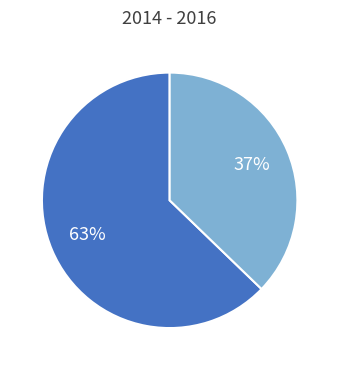

To the nearest percent, what is the difference between the largest and smallest slice percentages?

26%